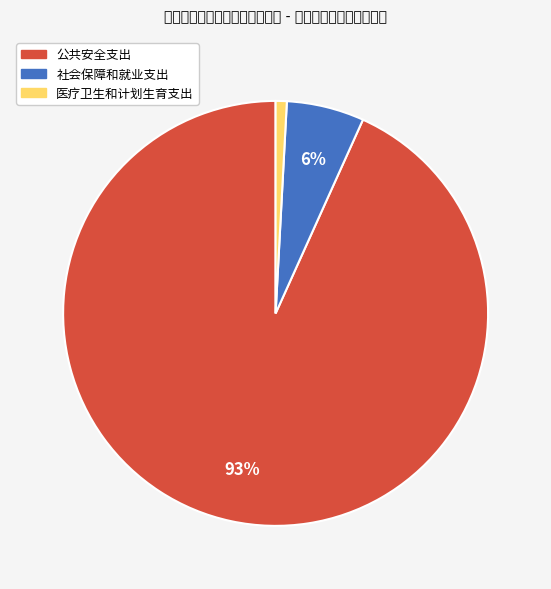

How many slices are in this pie chart?

3